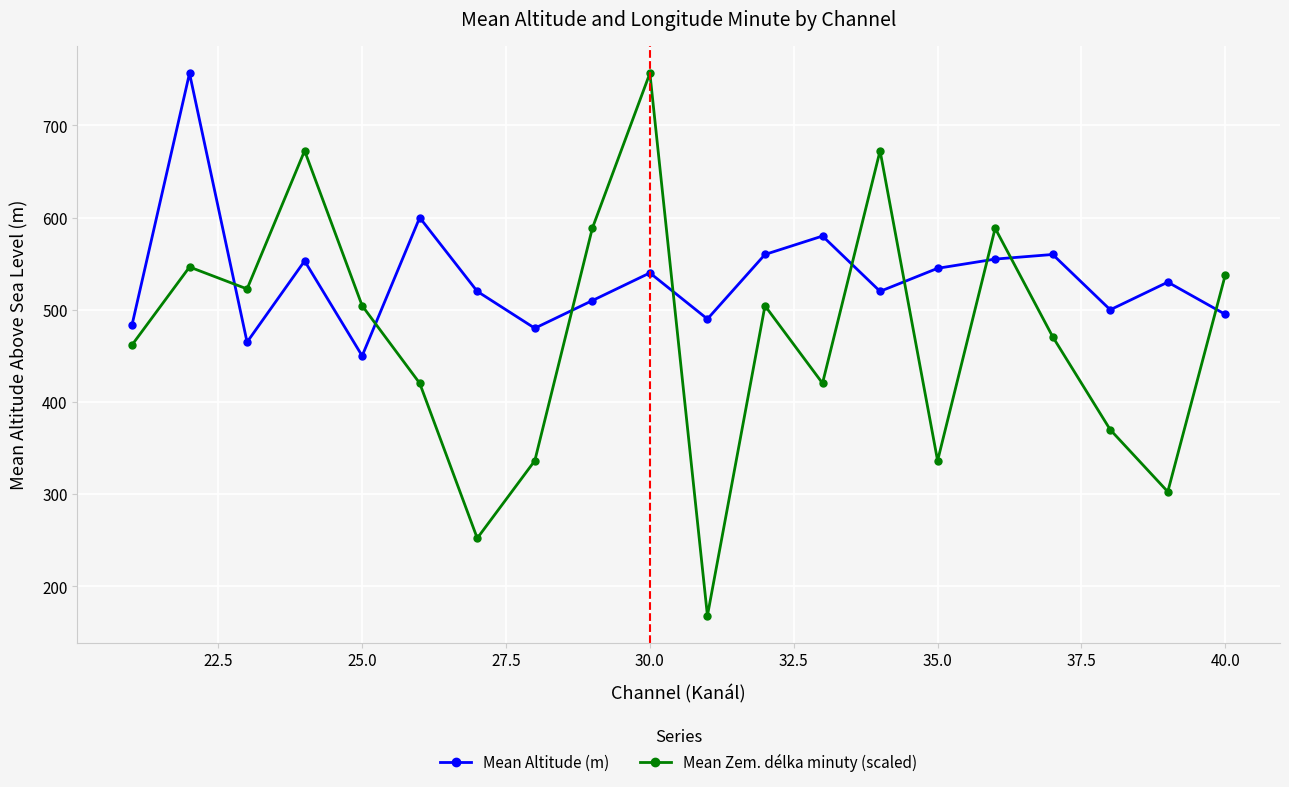

What is the difference between the maximum and minimum values in the Mean Zem. délka minuty (scaled) series?

588.5